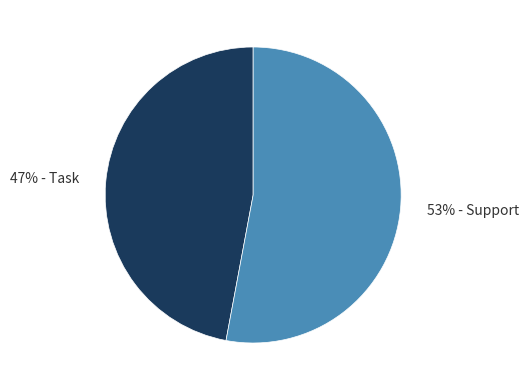

To the nearest percent, what is the difference between the largest and smallest slice percentages?

6%